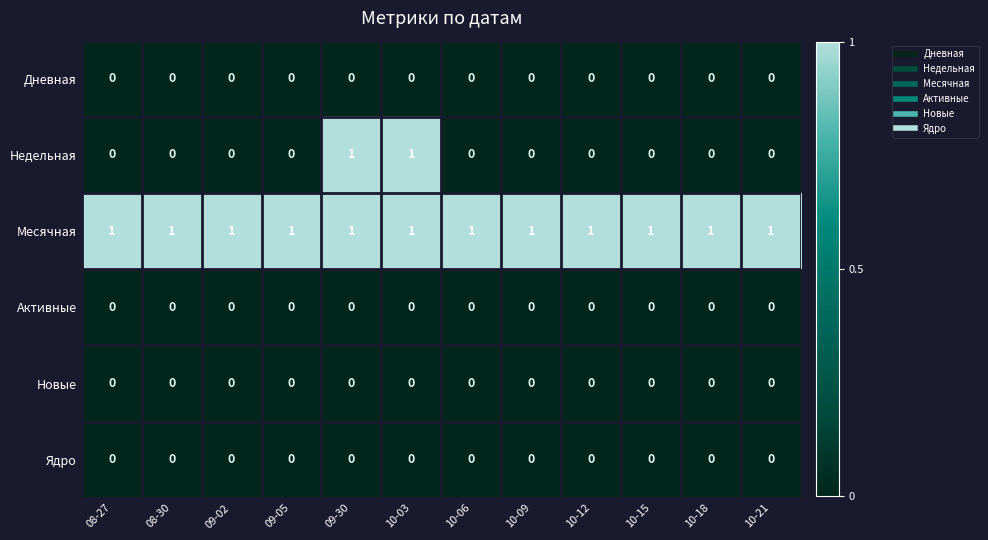

Which series has the largest total across all categories?

Месячная